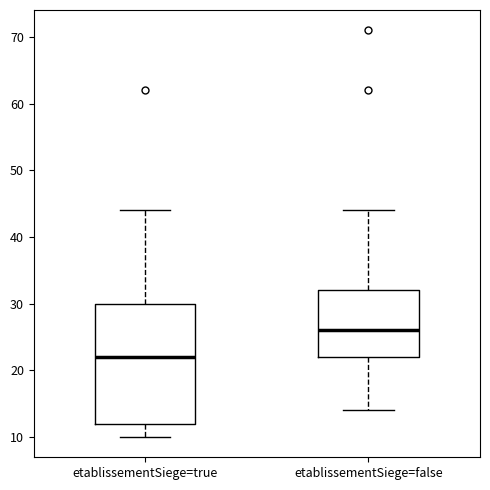

Which box has the lowest median line?

etablissementSiege=true